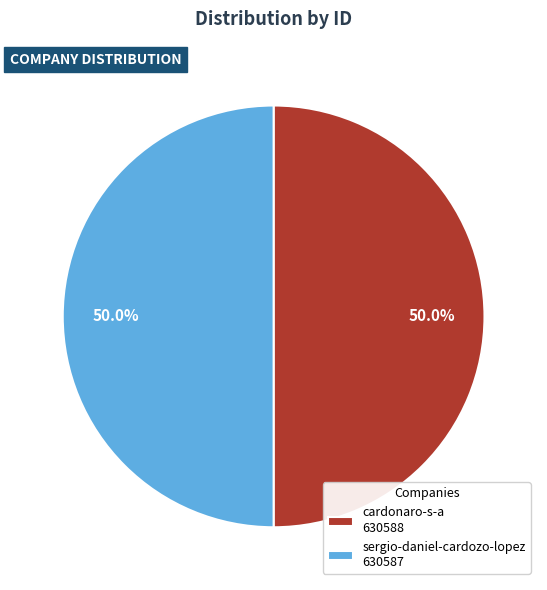

To the nearest percent, what portion does sergio-daniel-cardozo-lopez represent?

50%